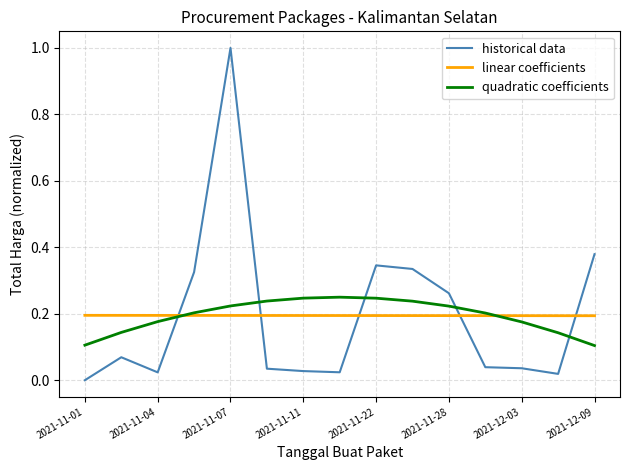

Which series has the largest range (max minus min)?

historical data